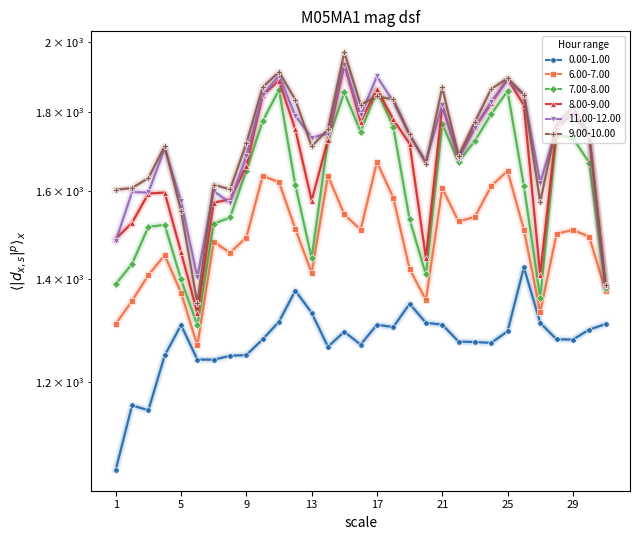

Is the value of 9.00-10.00 at 13 greater than the value of 0.00-1.00 at 25?

Yes